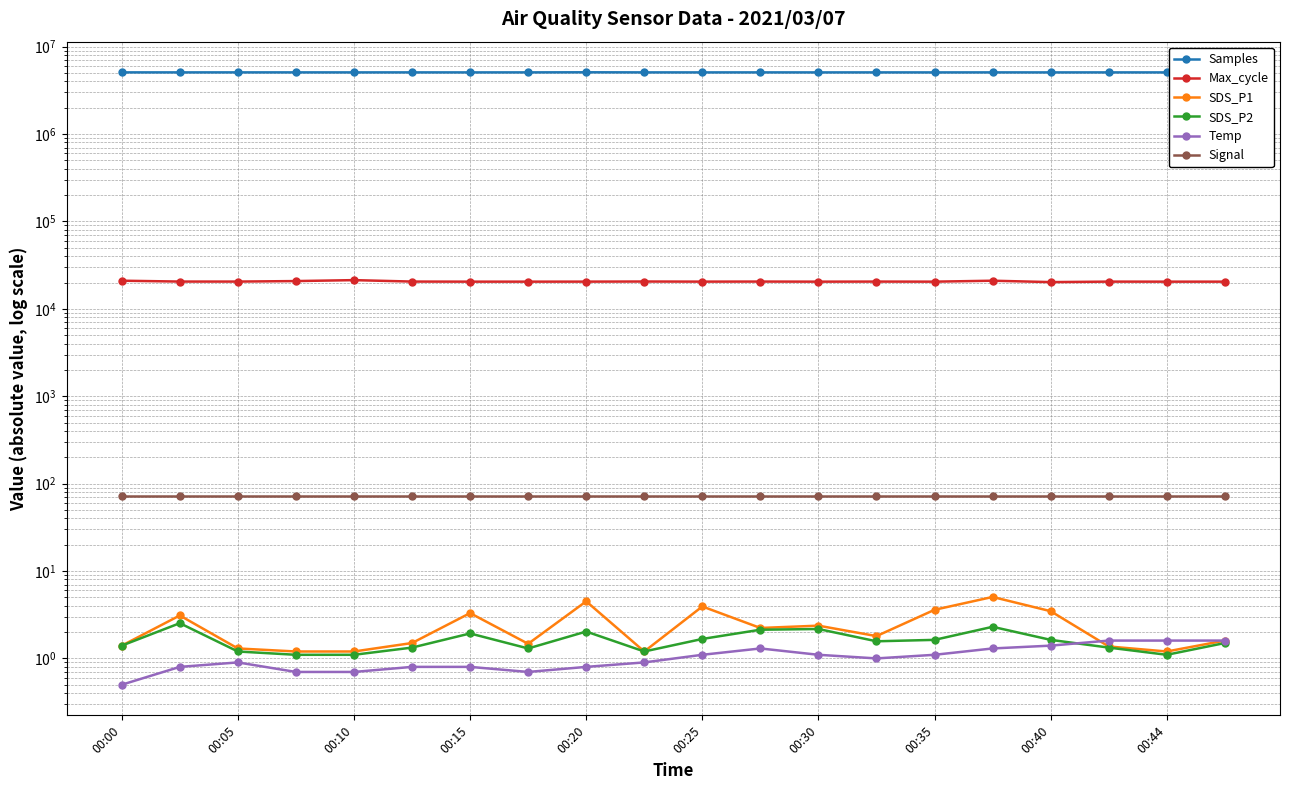

How many interior local peaks does the Max_cycle series have?

6